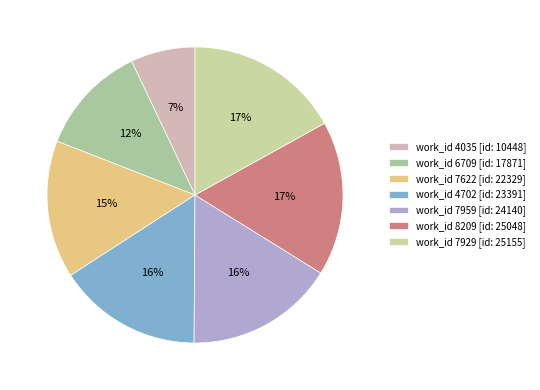

Is there a majority slice in this chart?

No